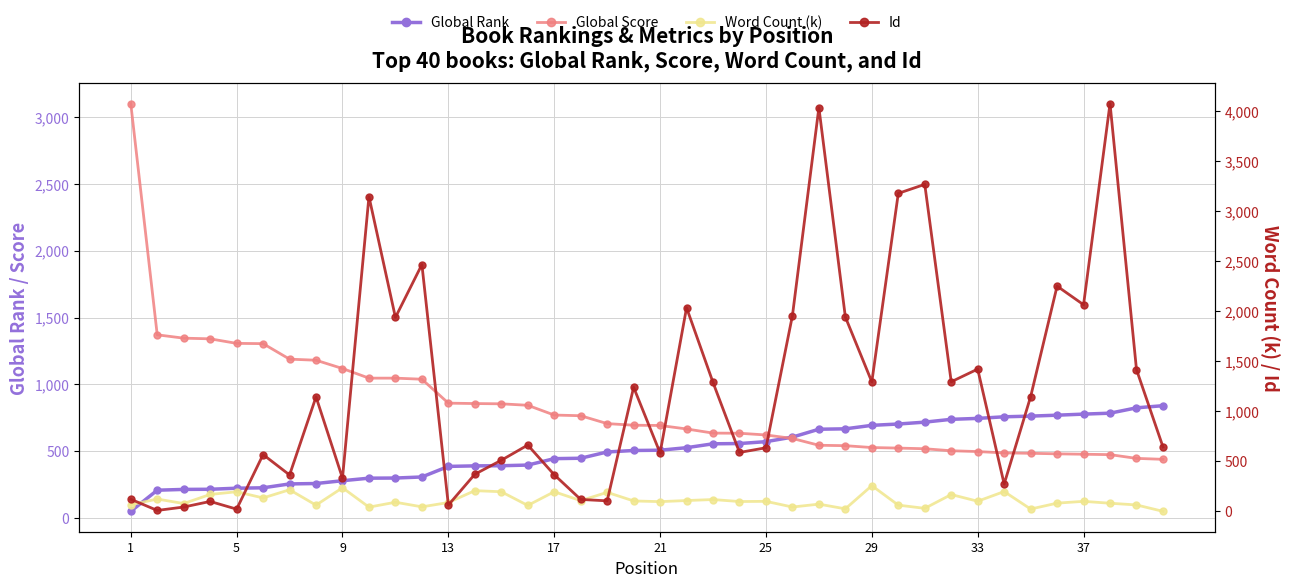

Where does the Global Score series first go above 695?

1